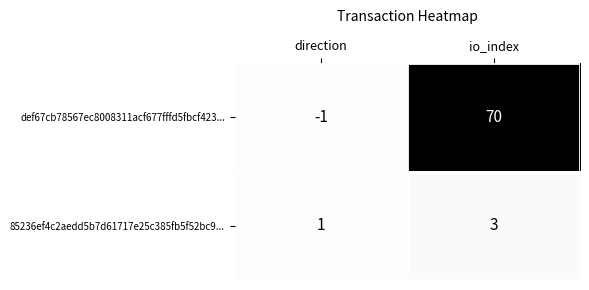

Which series has the widest spread of values?

def67cb78567ec8008311acf677fffd5fbcf423...